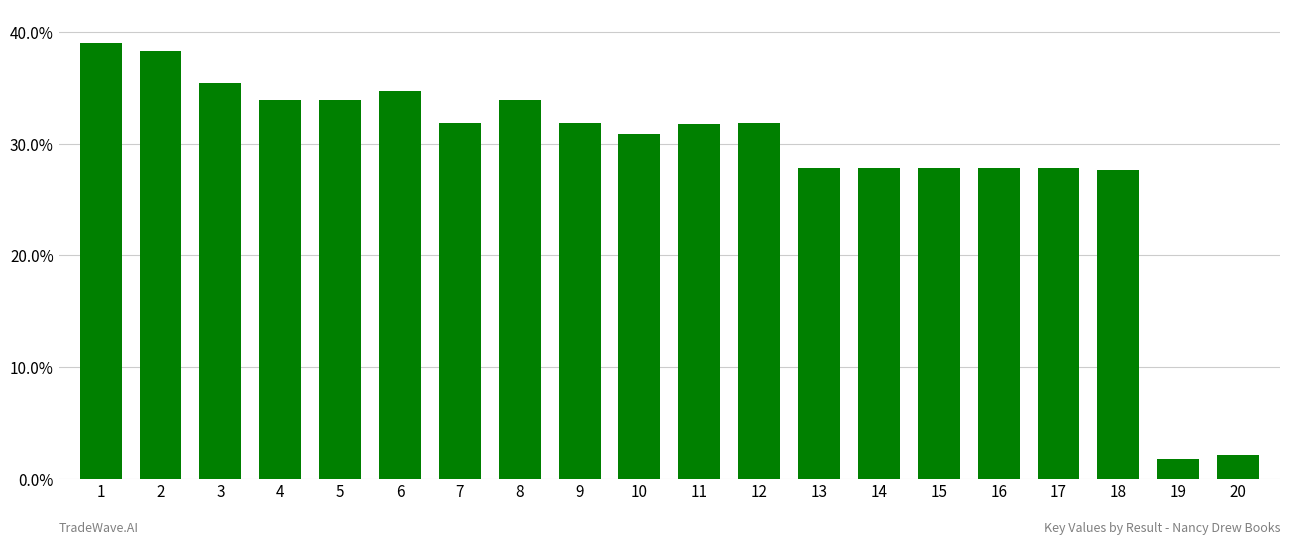

What is the minimum value shown in the chart?

1.8